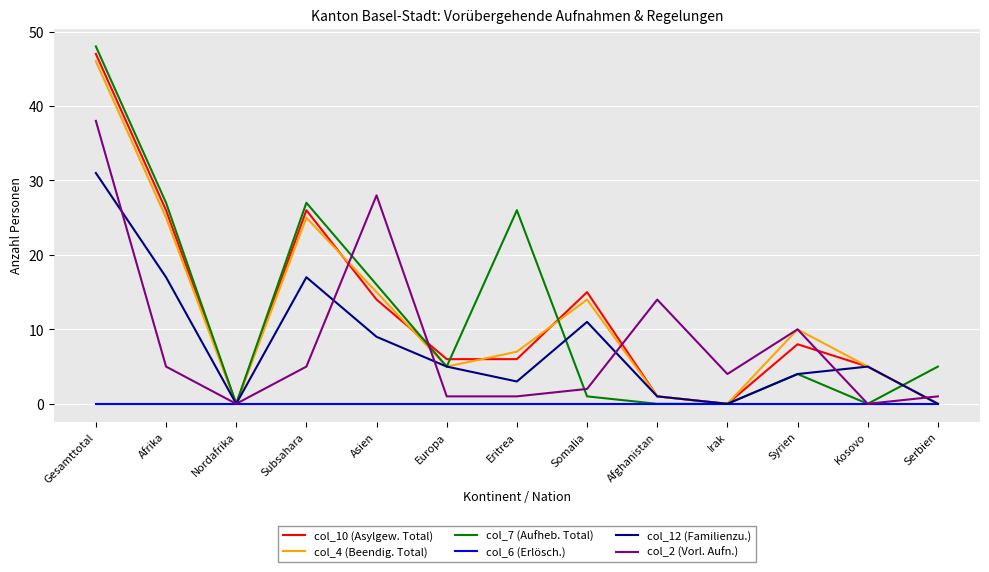

At which category is the sum across all series the highest?

Gesamttotal